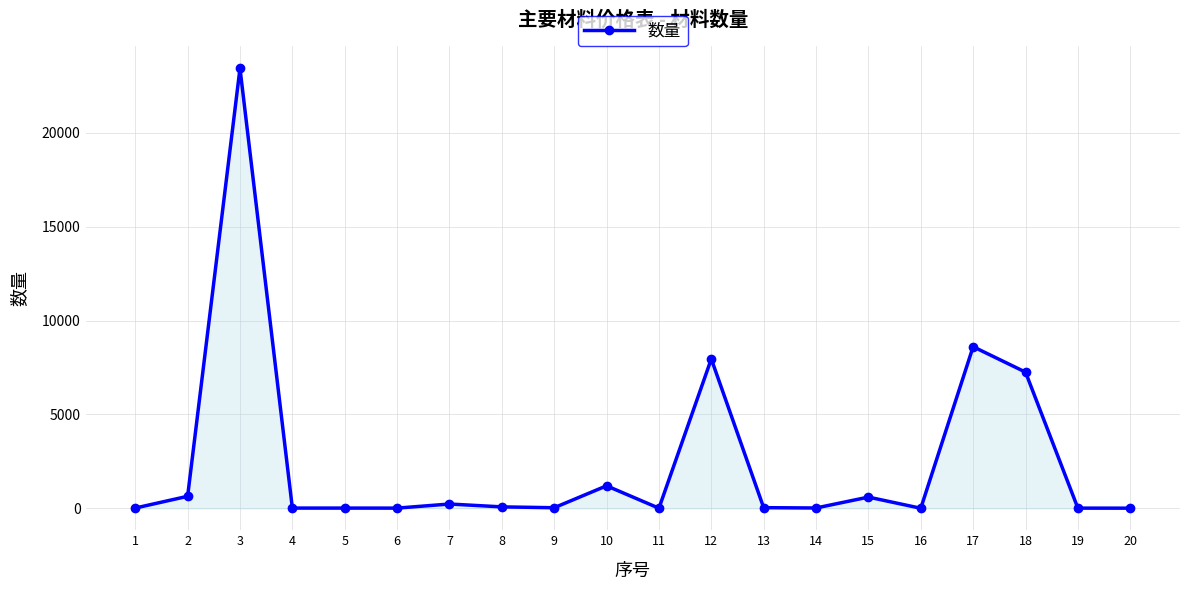

What is the maximum value shown in the chart?

23439.4